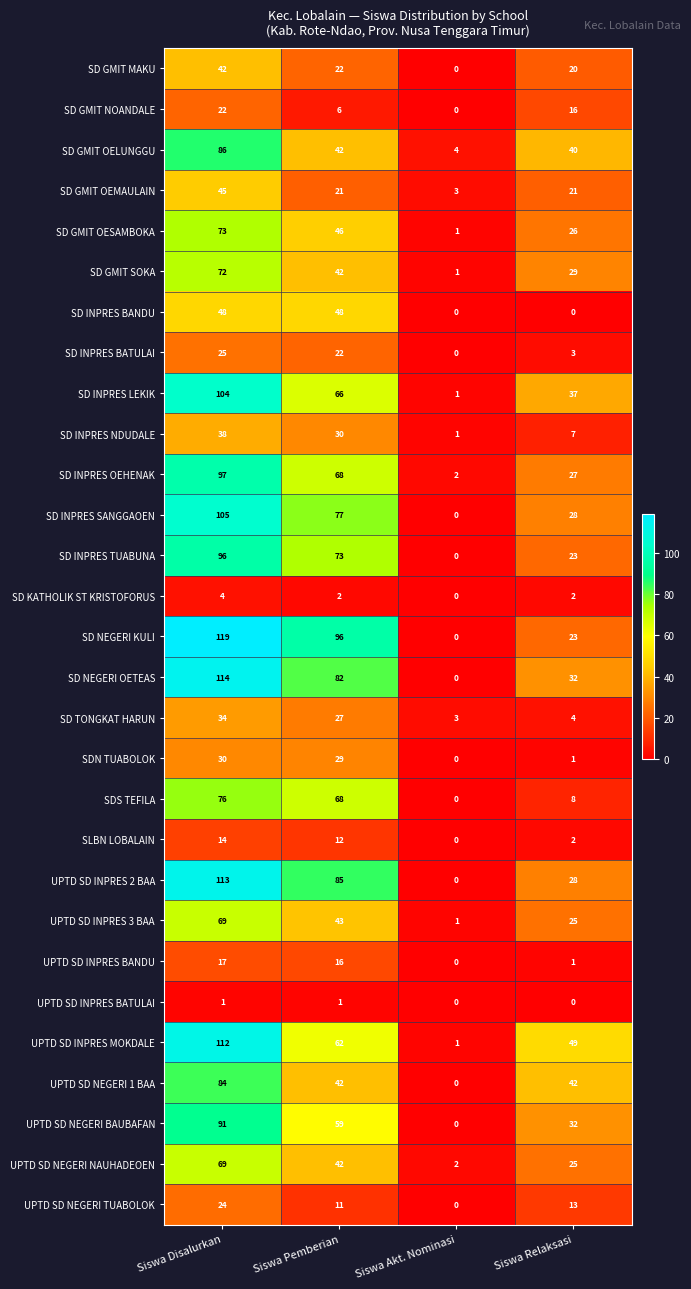

What is the sum of the SD NEGERI KULI values at Siswa Disalurkan and Siswa Akt. Nominasi?

119